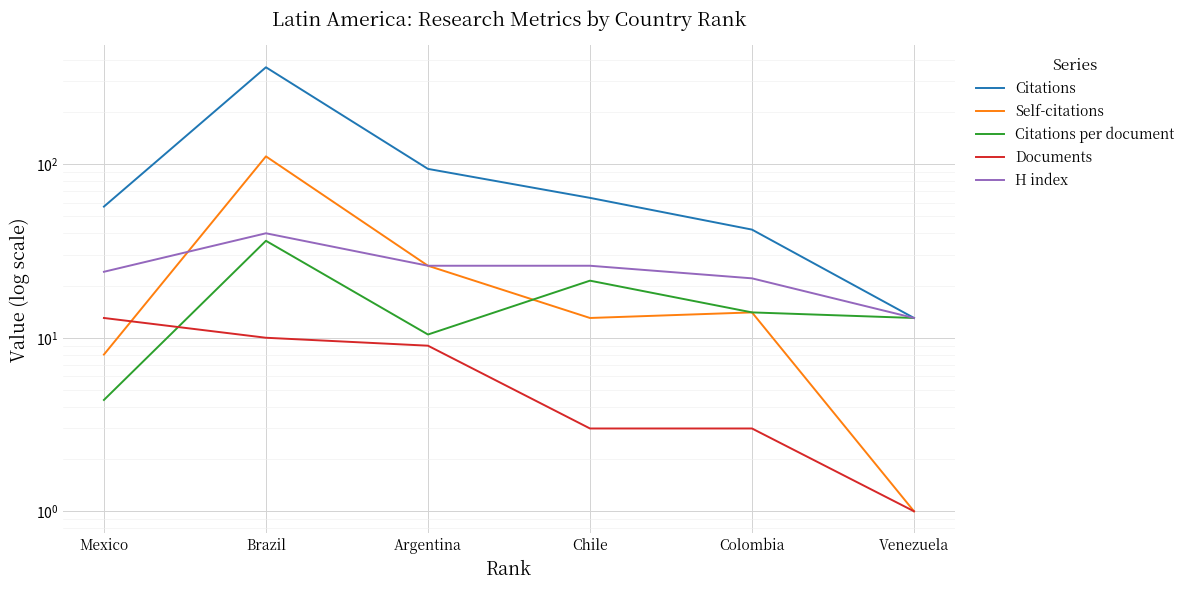

Between Mexico and Brazil, which series saw the biggest shift?

Citations